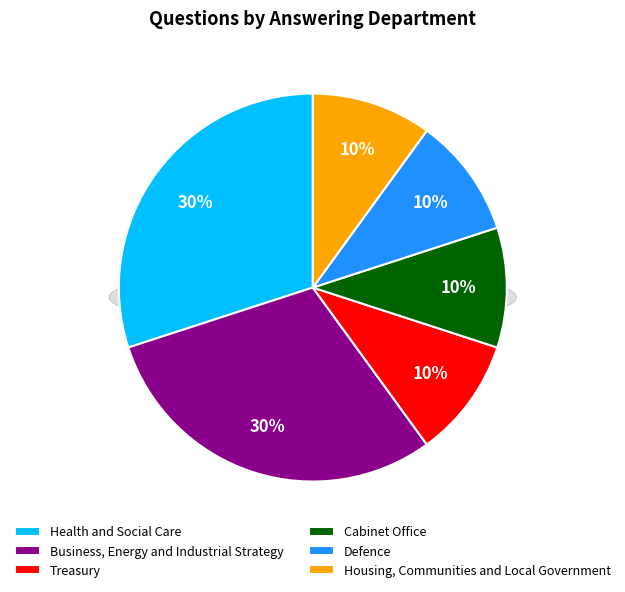

Which has a higher value, Treasury or Housing, Communities and Local Government?

Treasury